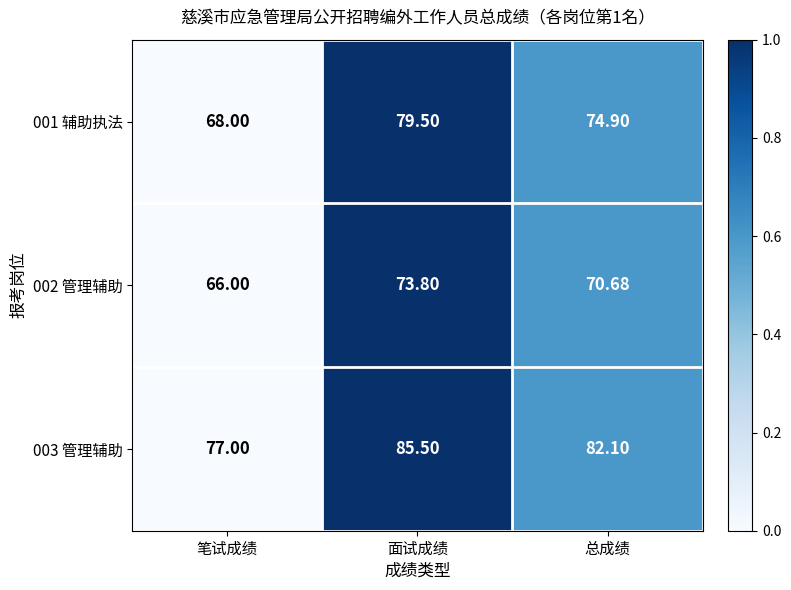

Is the value of 001 辅助执法 at 面试成绩 greater than the value of 003 管理辅助 at 总成绩?

No